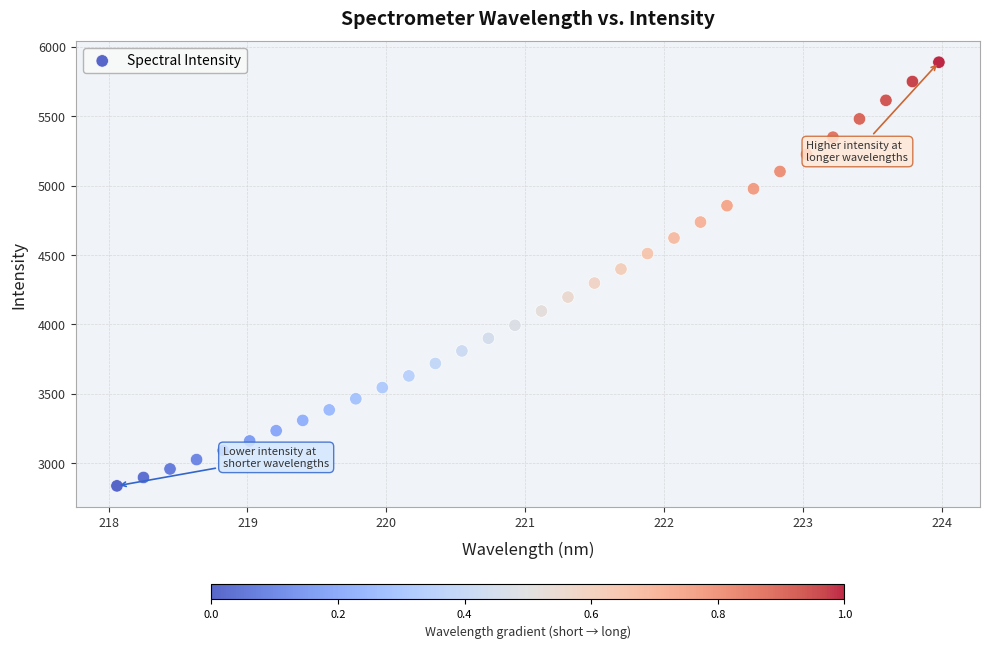

What is the range of X values (max minus min)?

5.9